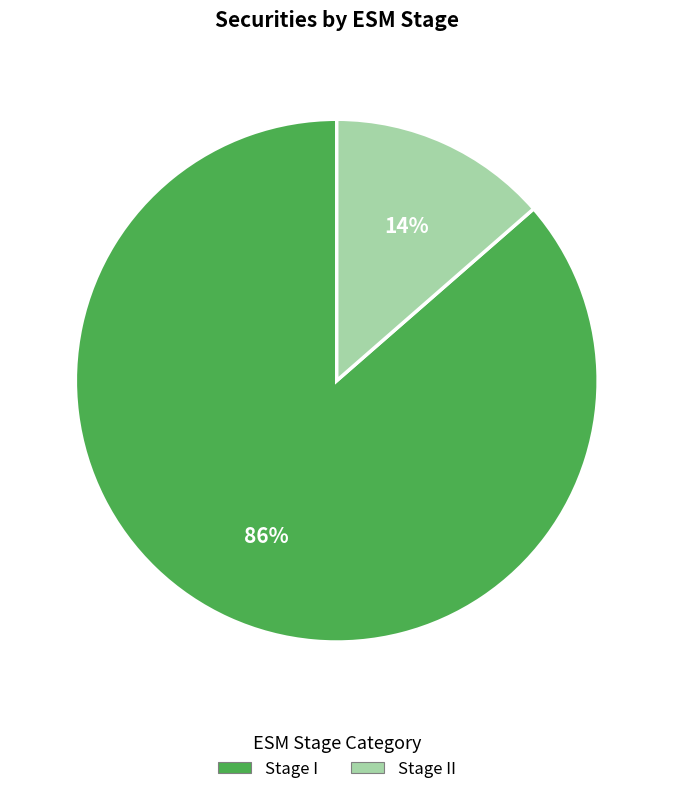

To the nearest percent, what is the average slice percentage?

50%